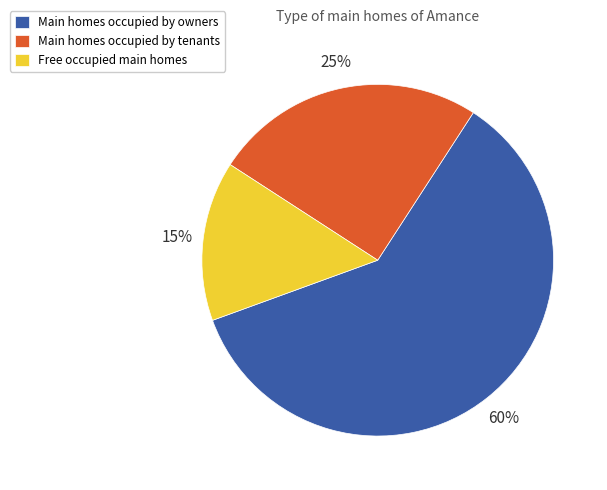

To the nearest percent, what is the combined percentage of Main homes occupied by tenants and Main homes occupied by owners?

85%